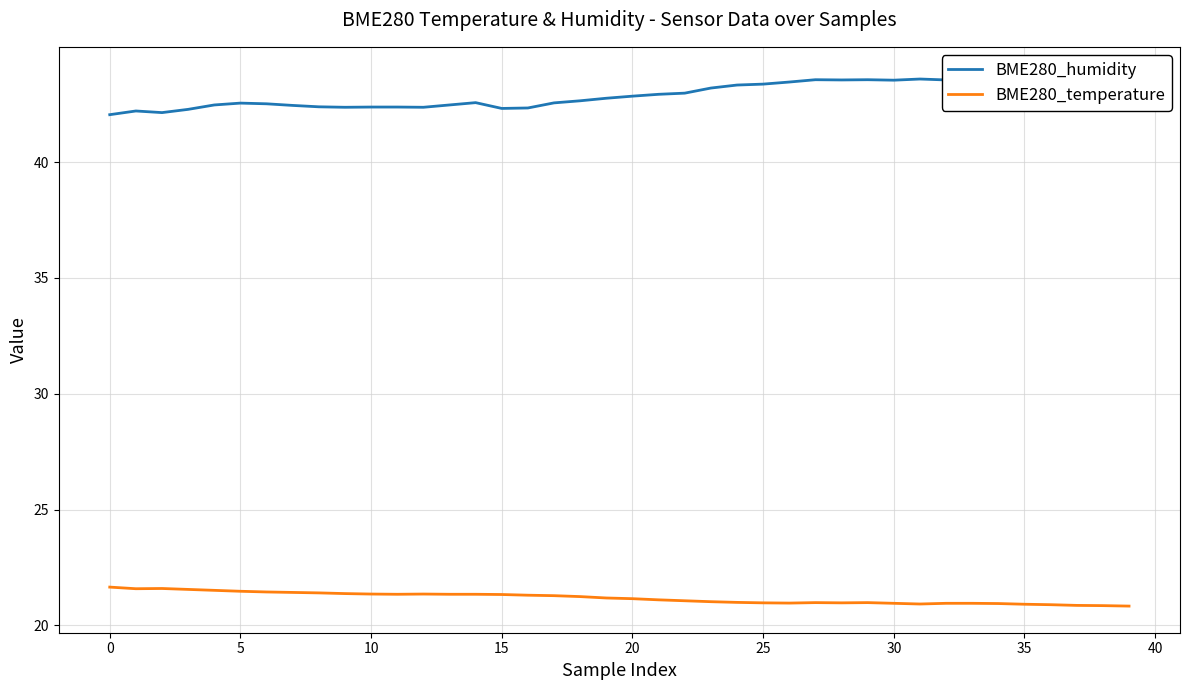

Is it true that BME280_temperature equals 21.6 at 0?

True